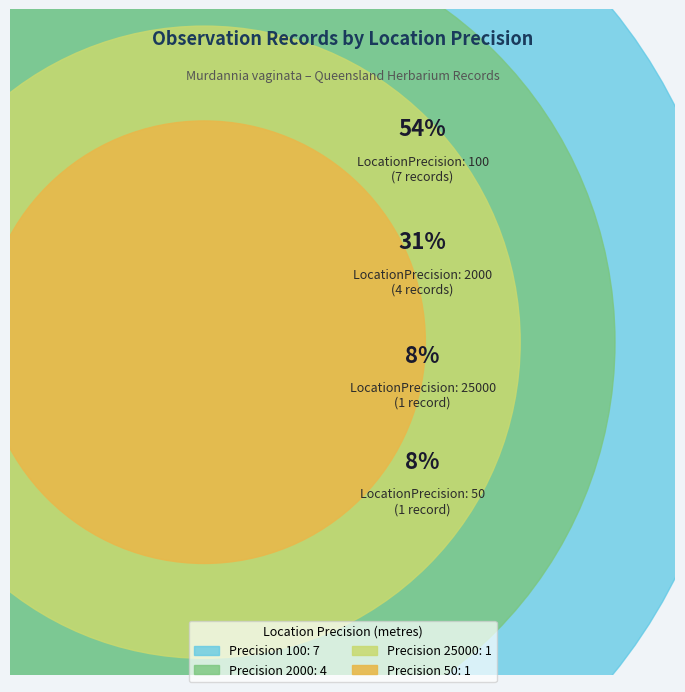

To the nearest percent, what is the difference between the largest and smallest slice percentages?

46%